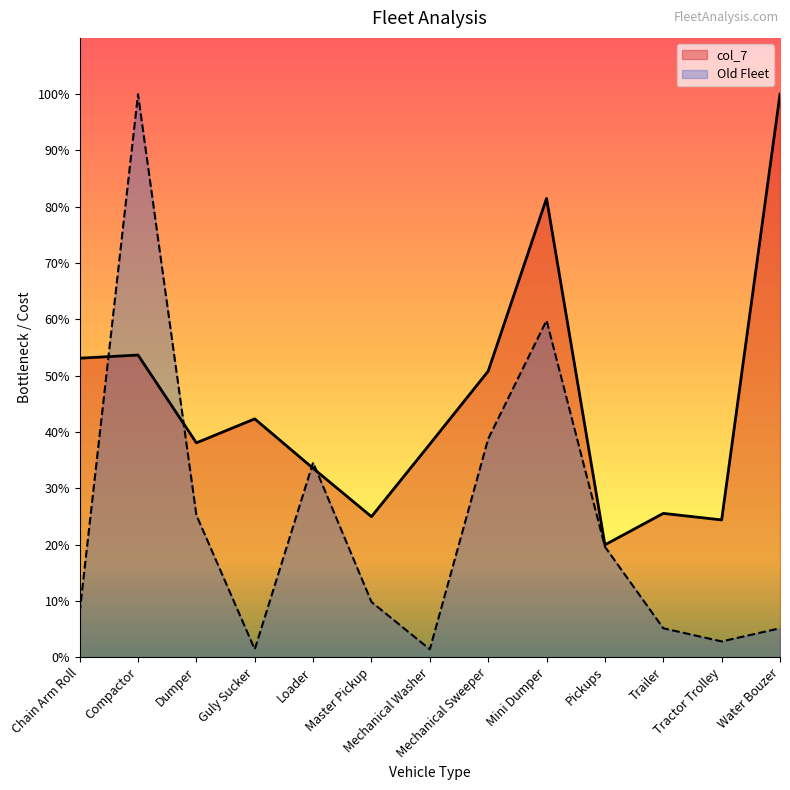

Which category has the highest value in the Old Fleet series?

Compactor